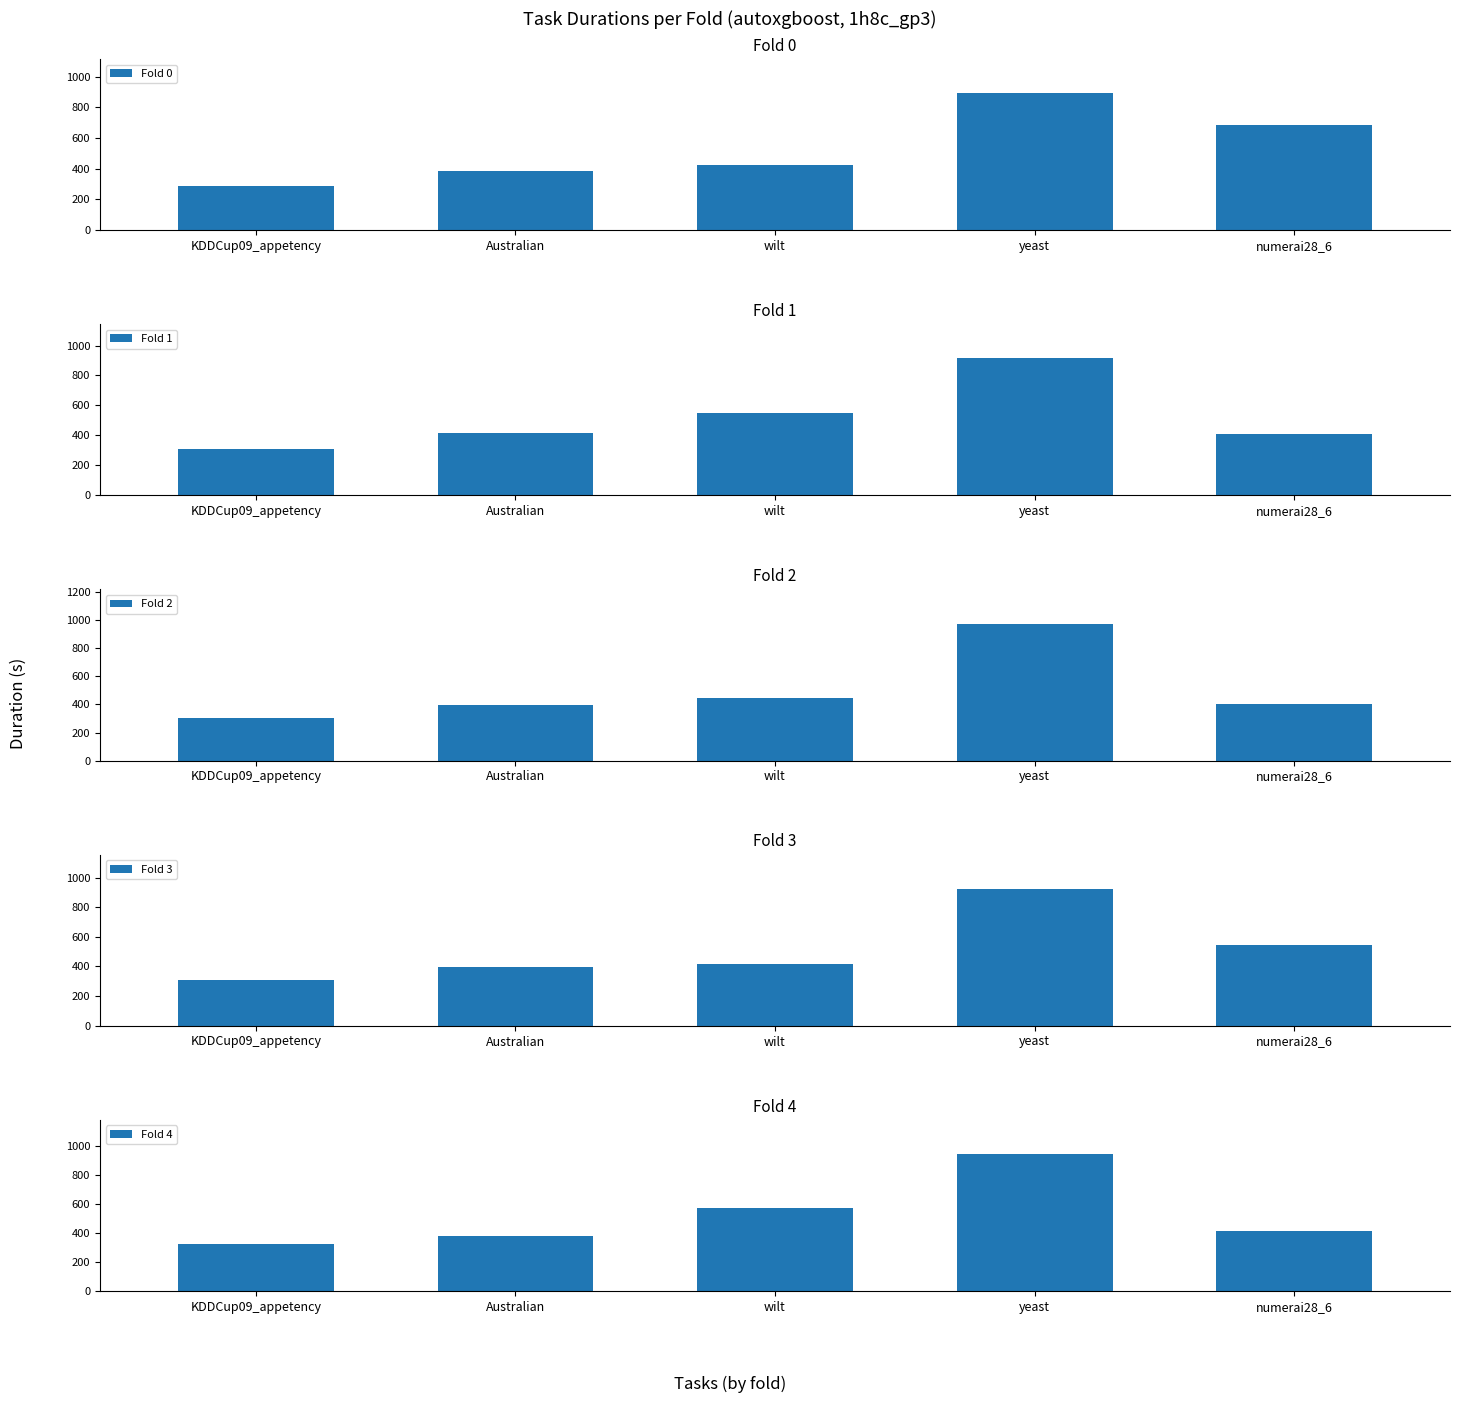

What is the label of the 2nd bar from the right?

yeast